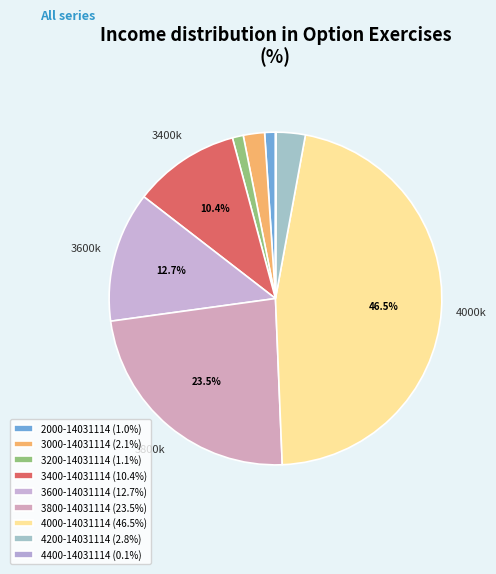

Does 4200-14031114 account for over 50% of the chart?

No